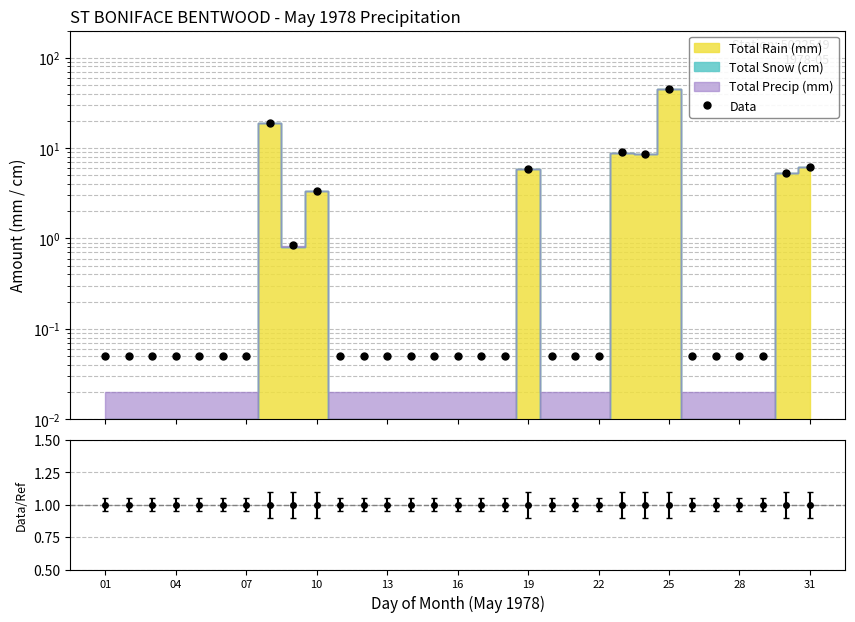

How many interior local valleys (lower than both neighbors) does the data have?

2